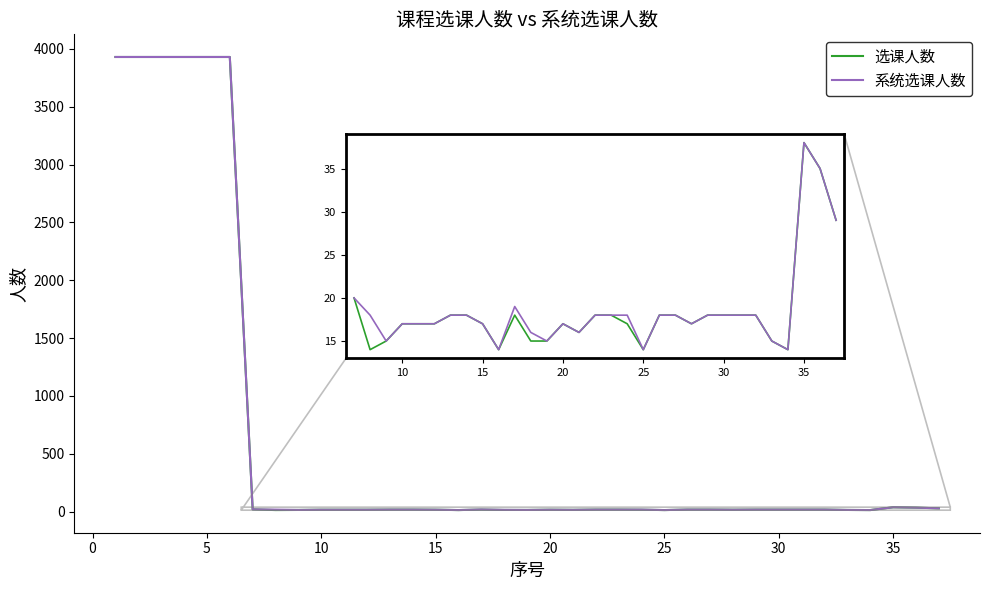

What is the maximum value for 系统选课人数?

3929